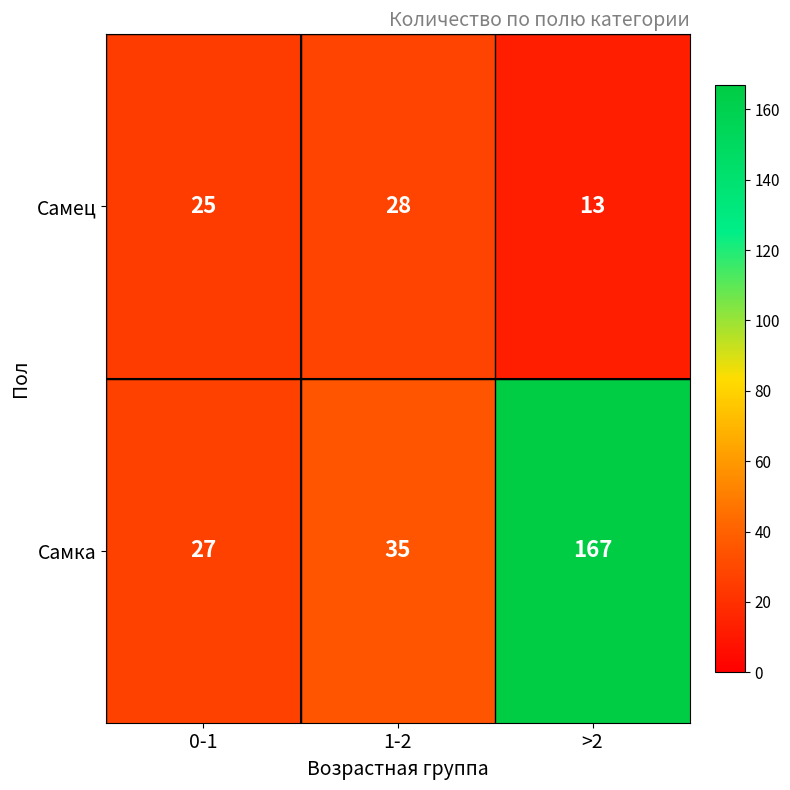

Reading left to right, what are all the values shown in this chart?

Самец: 25	28	13
Самка: 27	35	167